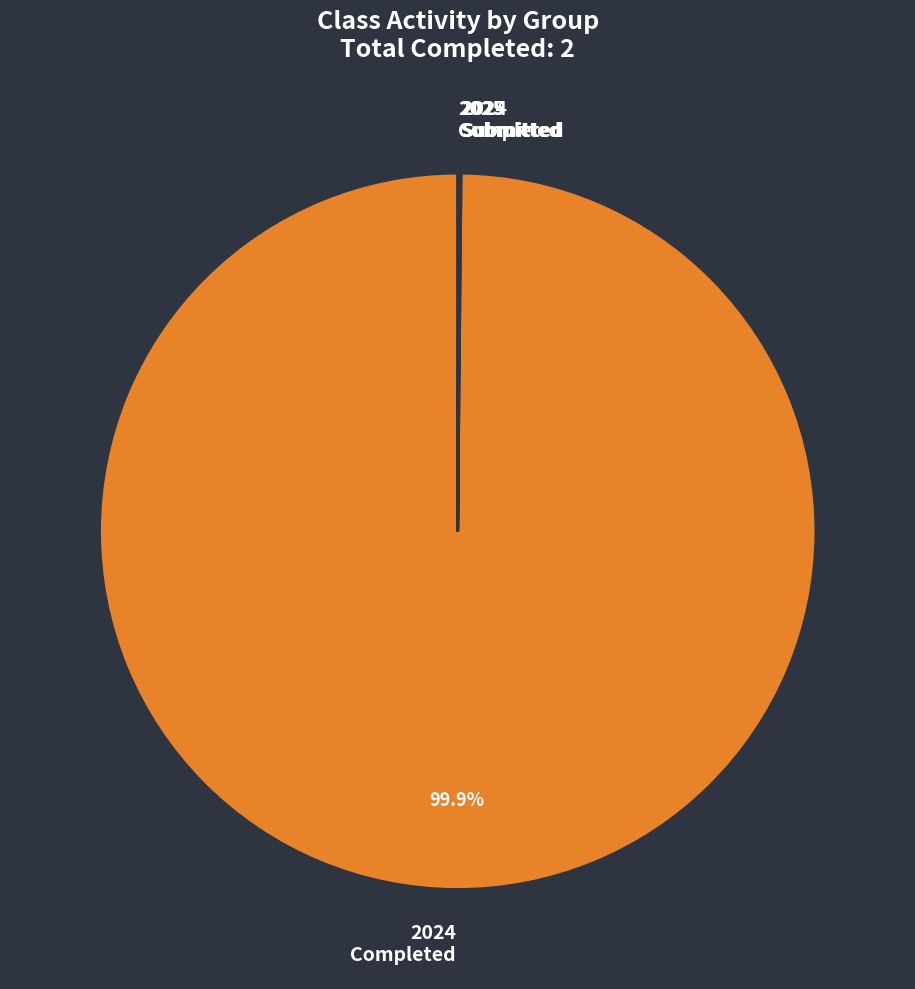

Does 2024 Completed represent more than half of the total?

Yes